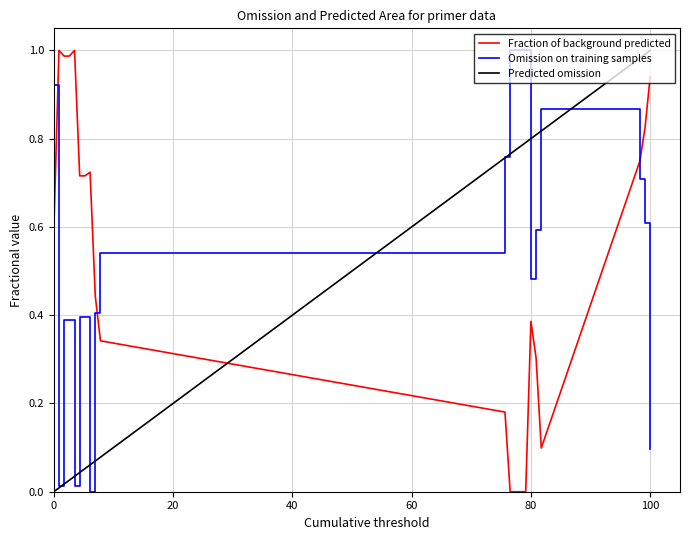

True or false: Fraction of background predicted and Omission on training samples intersect in this chart.

True